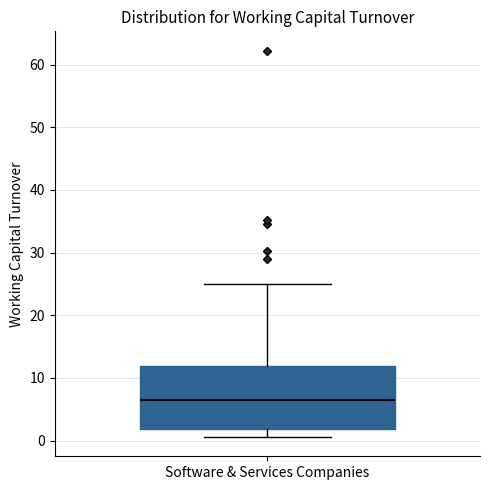

Transcribe this box plot: give where the median line is, the range the box spans, and where the two whiskers end, as read against the y-axis. The values are not printed on the chart, so give them approximately, as read against the axis.

median 6, box 2 to 12, whiskers 1 to 25